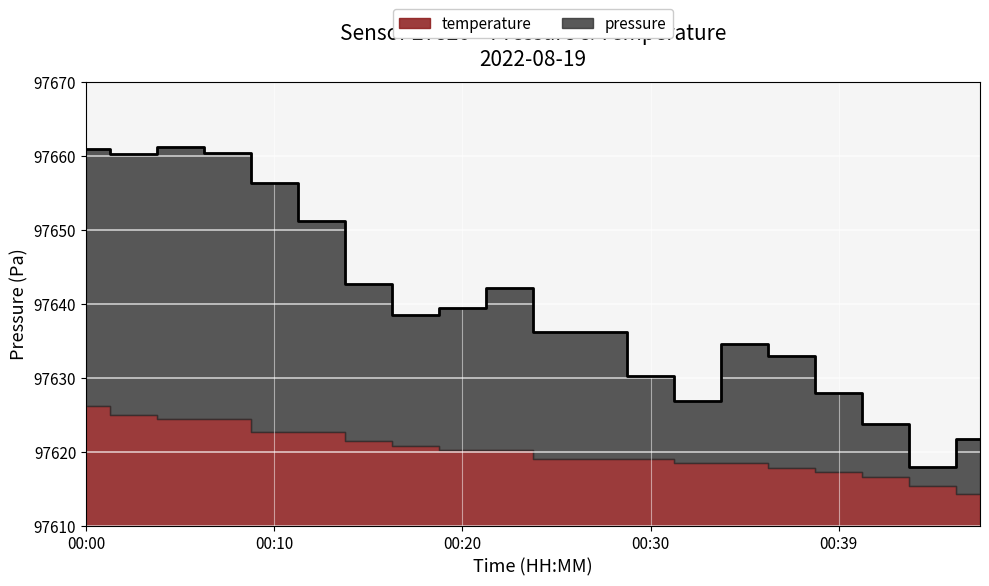

What is the change in value from 00:08 to 00:47?

-38.8